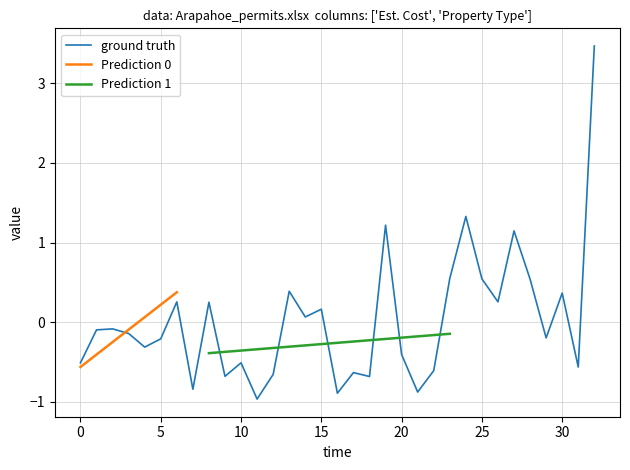

What is the label of the 24th point from the left?

23